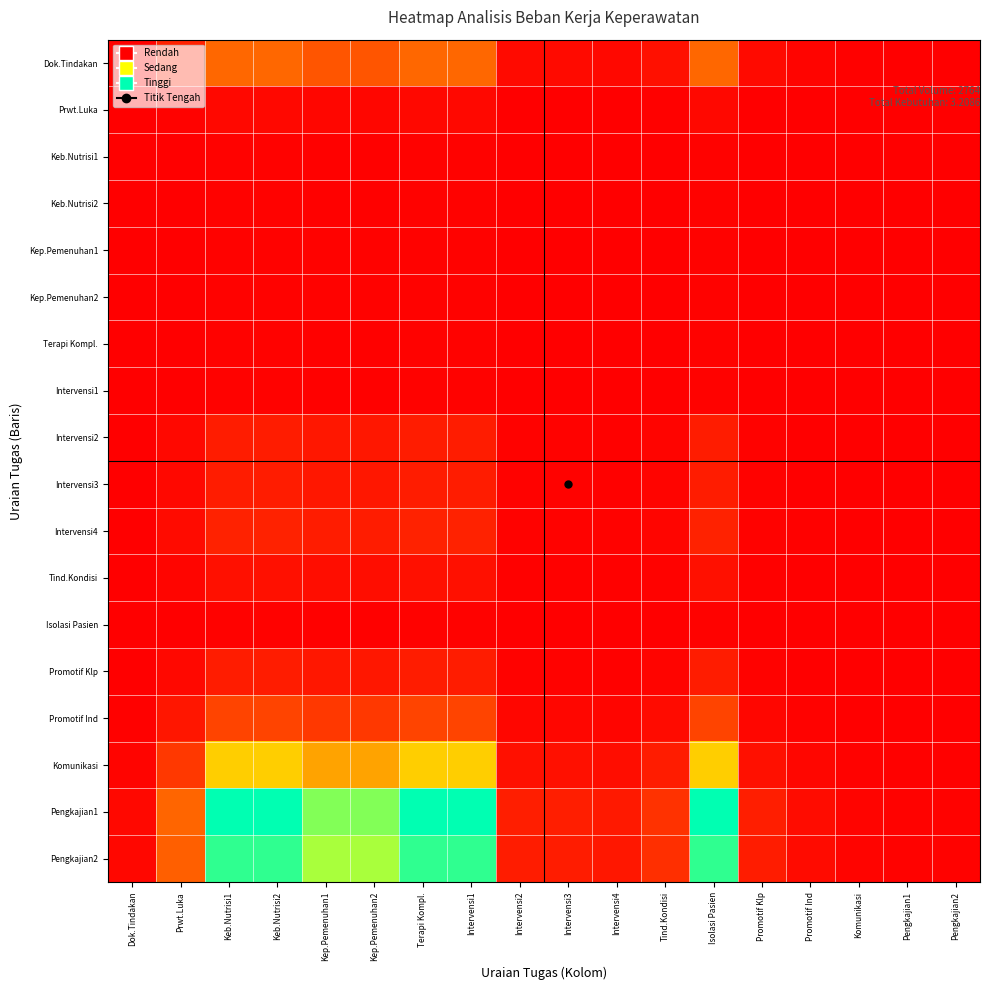

Which has a higher value, Intervensi3 or Keb.Nutrisi2?

Keb.Nutrisi2